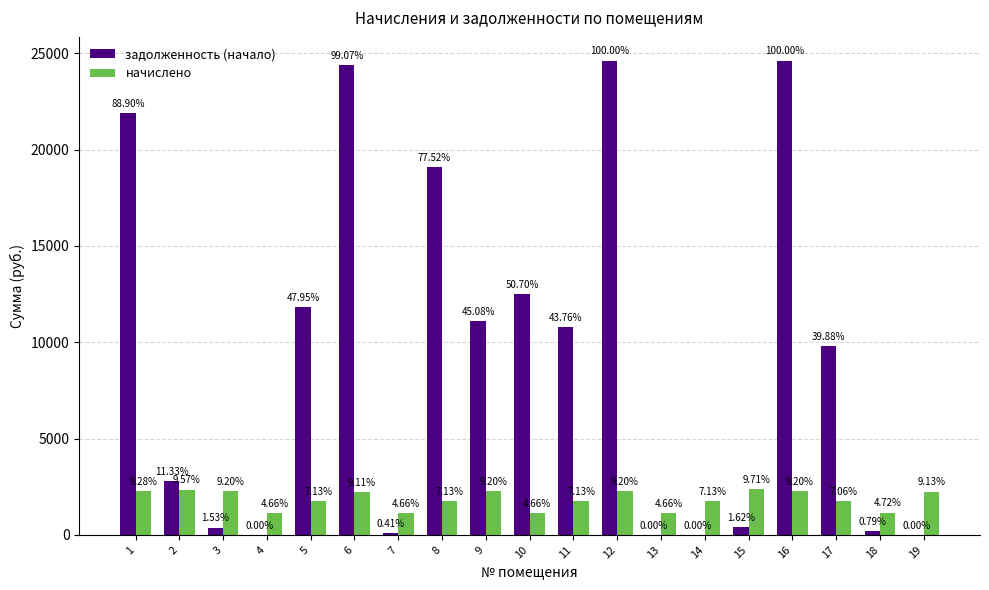

Read the начислено value at 9.

2264.0